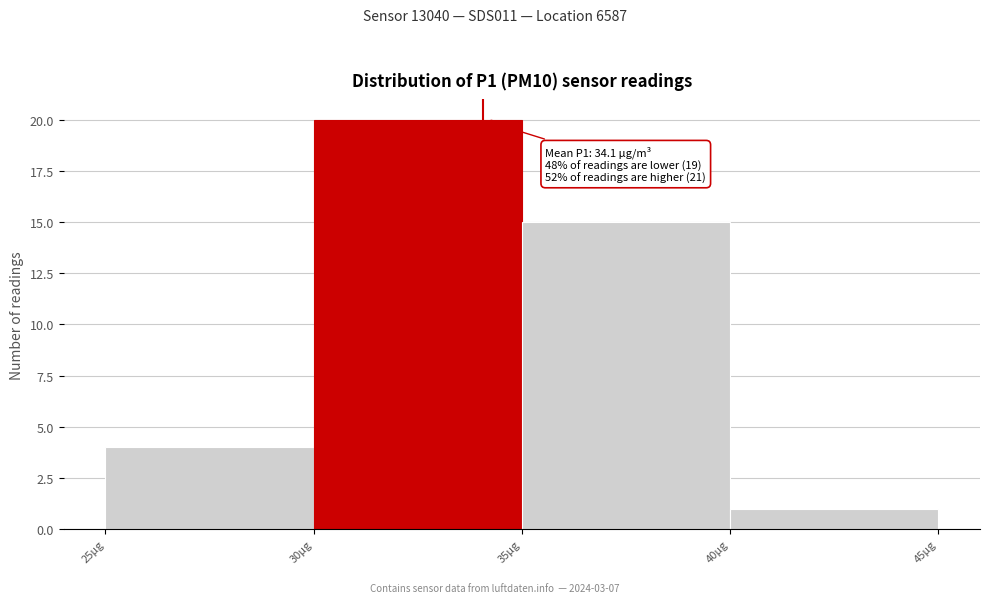

Over which range of the x-axis is the bar tallest?

30 to 35